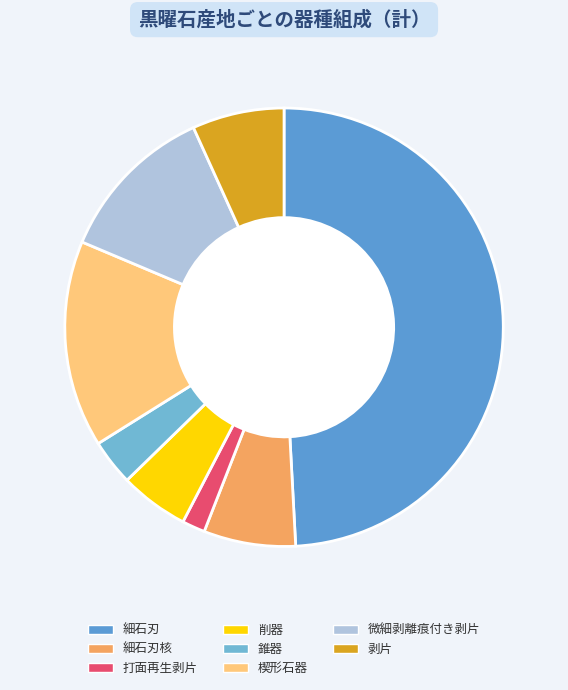

Count the number of slices in the pie.

8